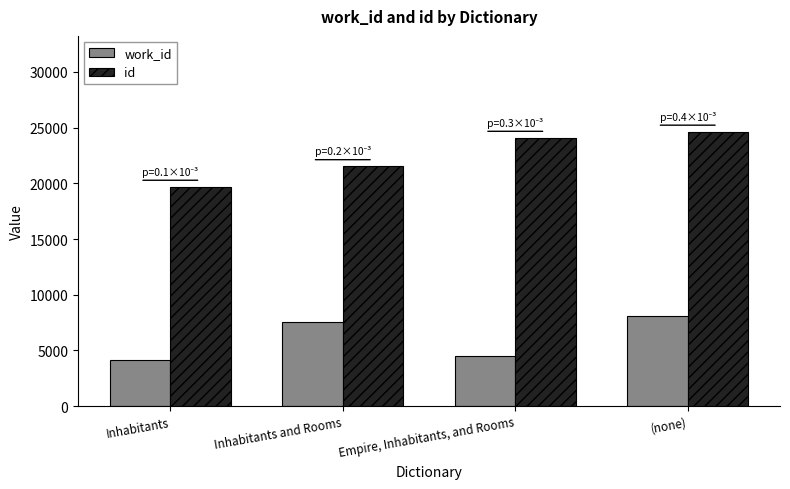

Reading right to left, what are all the values shown in this chart?

work_id: 8083	4480	7509	4155
id: 24624	24073	21524	19677